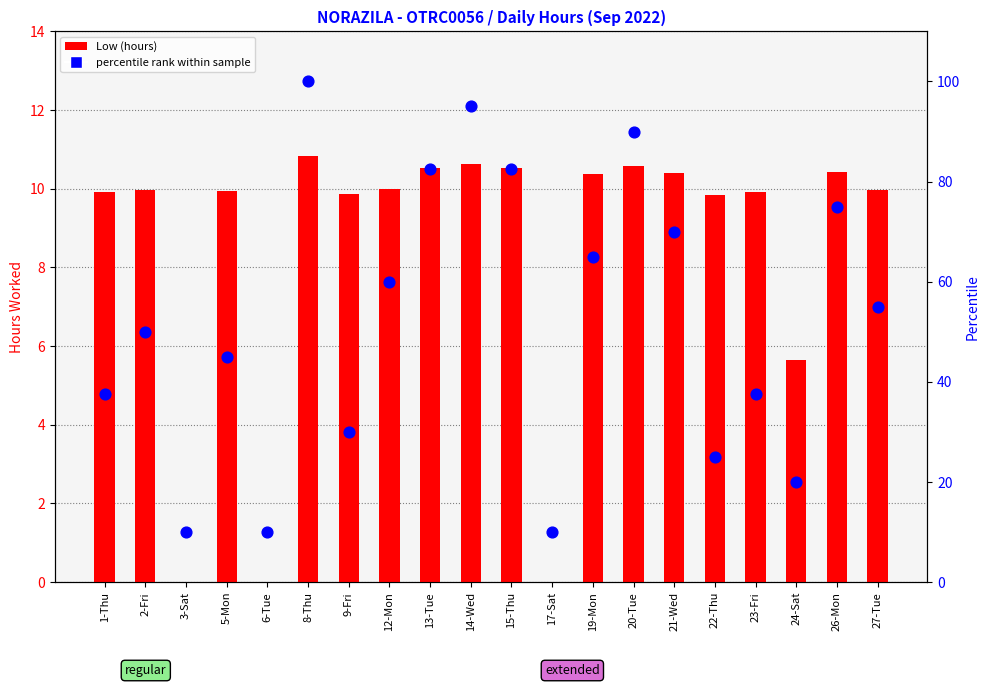

Which series contains the highest Y value?

percentile rank within sample